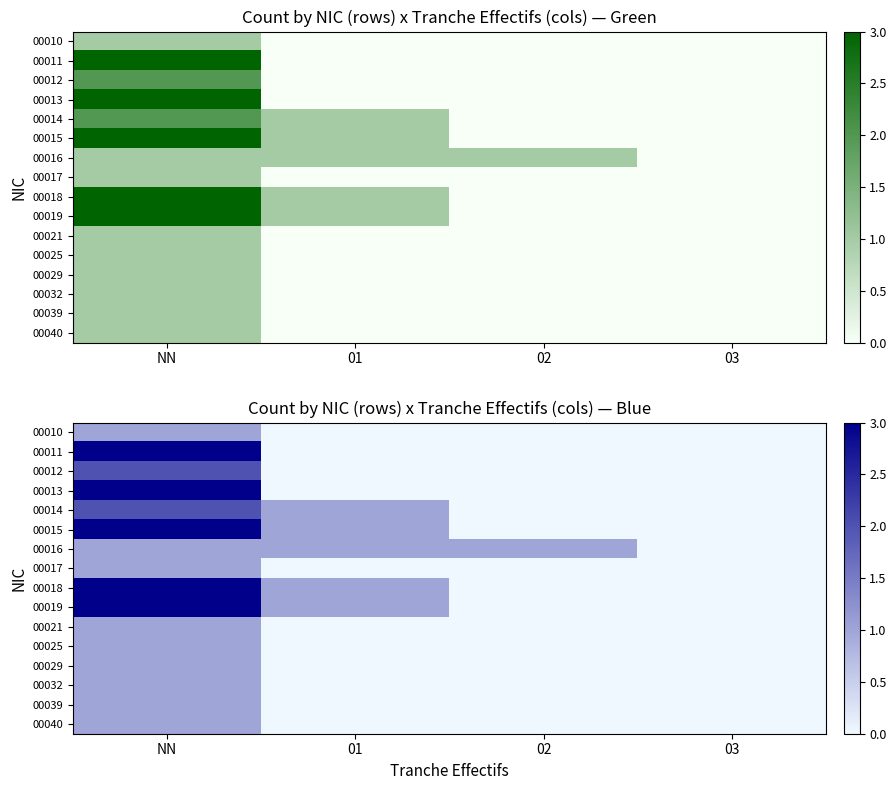

How many positive values does the 00011 series have?

1